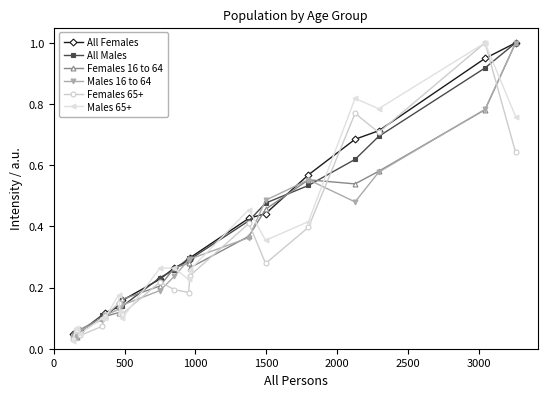

At how many categories does at least one series exceed 0?

20